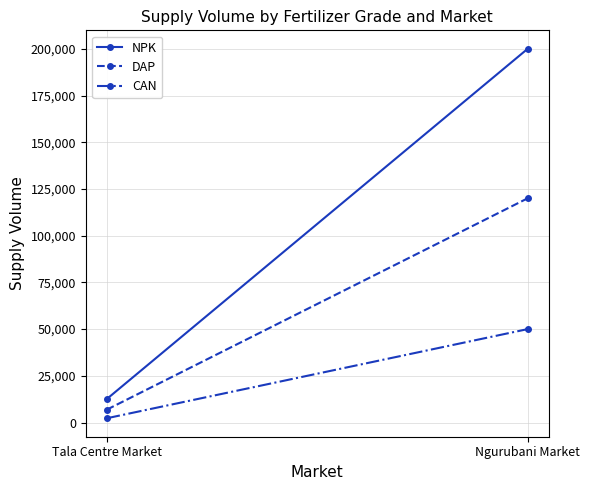

The value of NPK at Tala Centre Market is 12600. True or false?

True